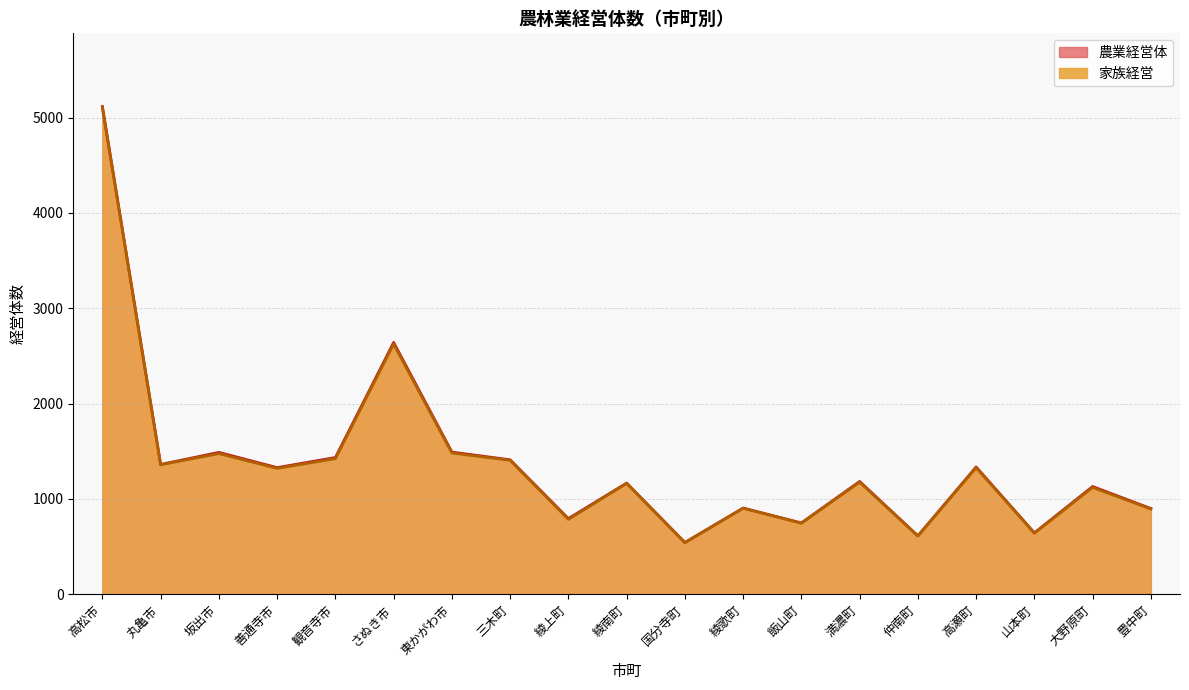

What is the difference between the maximum and minimum values in the 家族経営 series?

4558